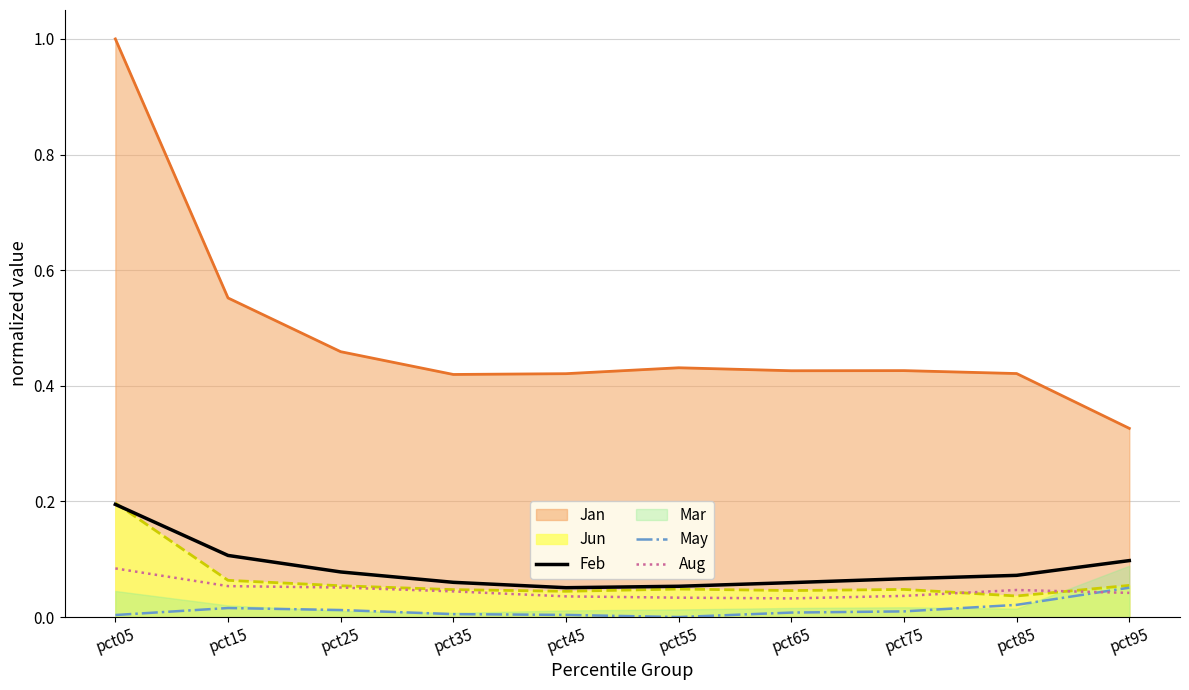

Which category has the highest value in the May series?

pct95